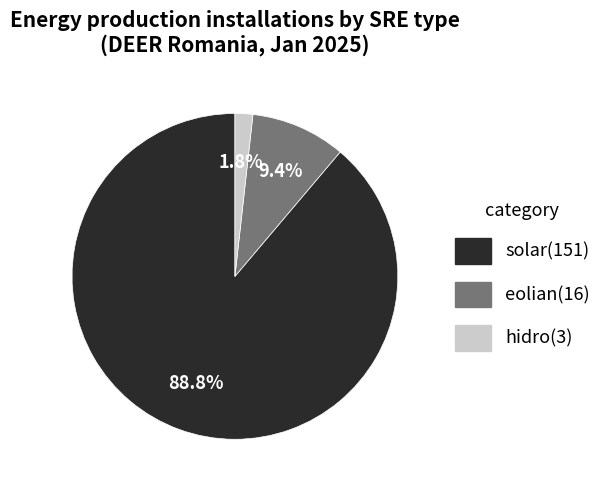

Which category has the smallest portion of the pie?

hidro